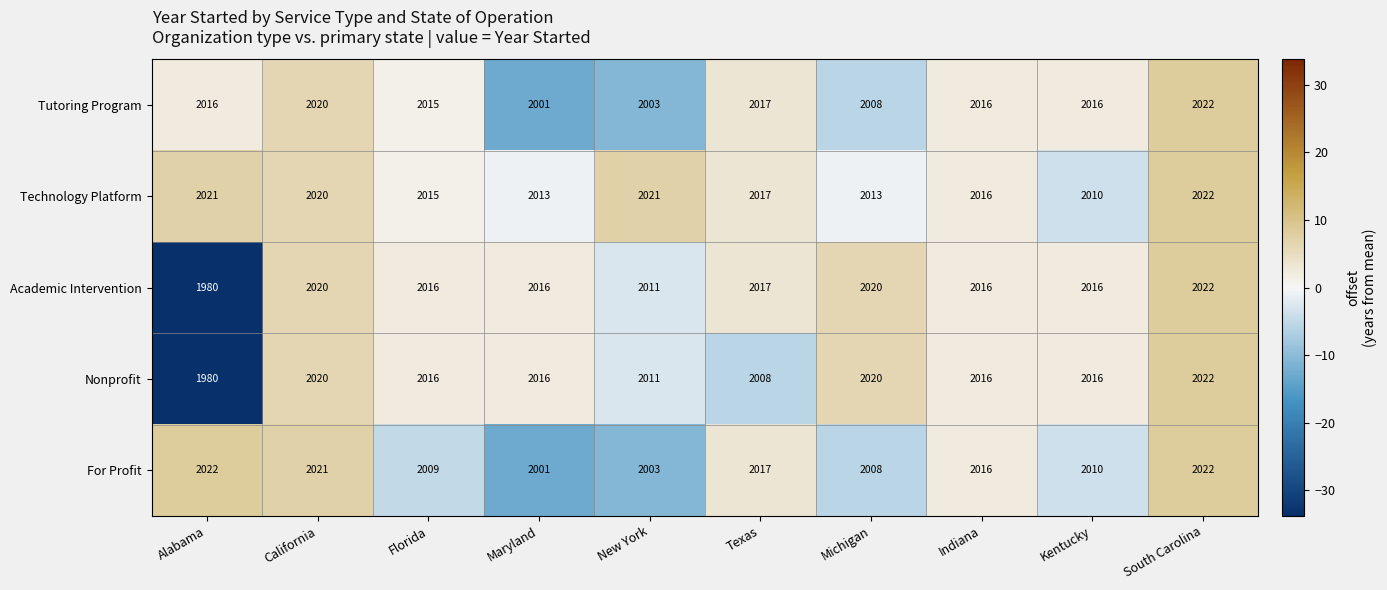

How many series are shown in this chart?

5